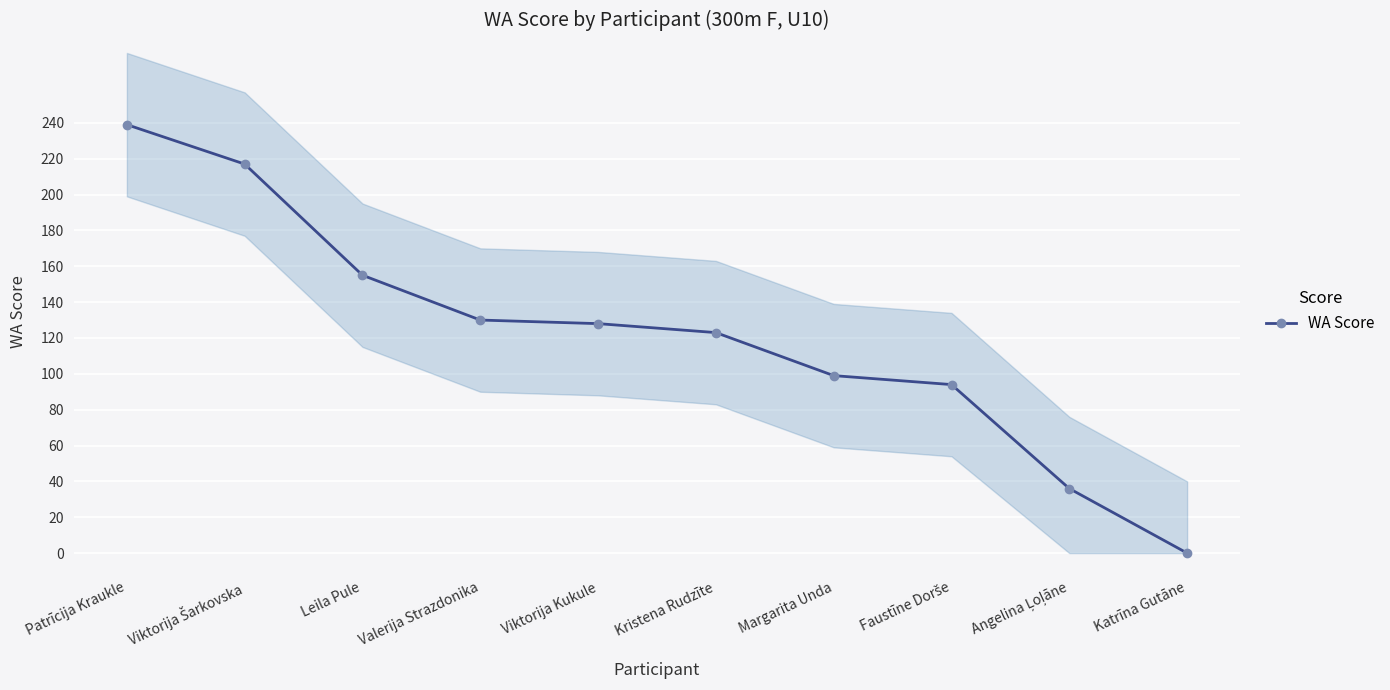

What is the change in value from Viktorija Kukule to Angelina Ļoļāne?

-92